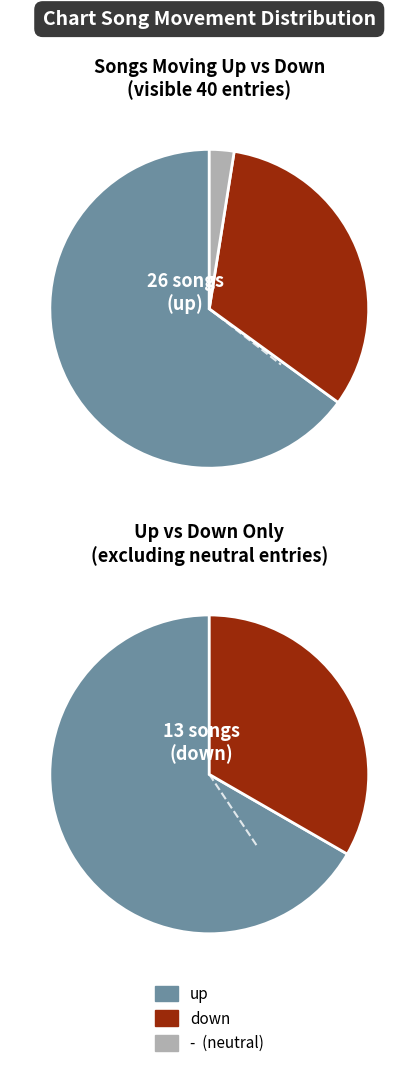

Which slice is the largest?

up